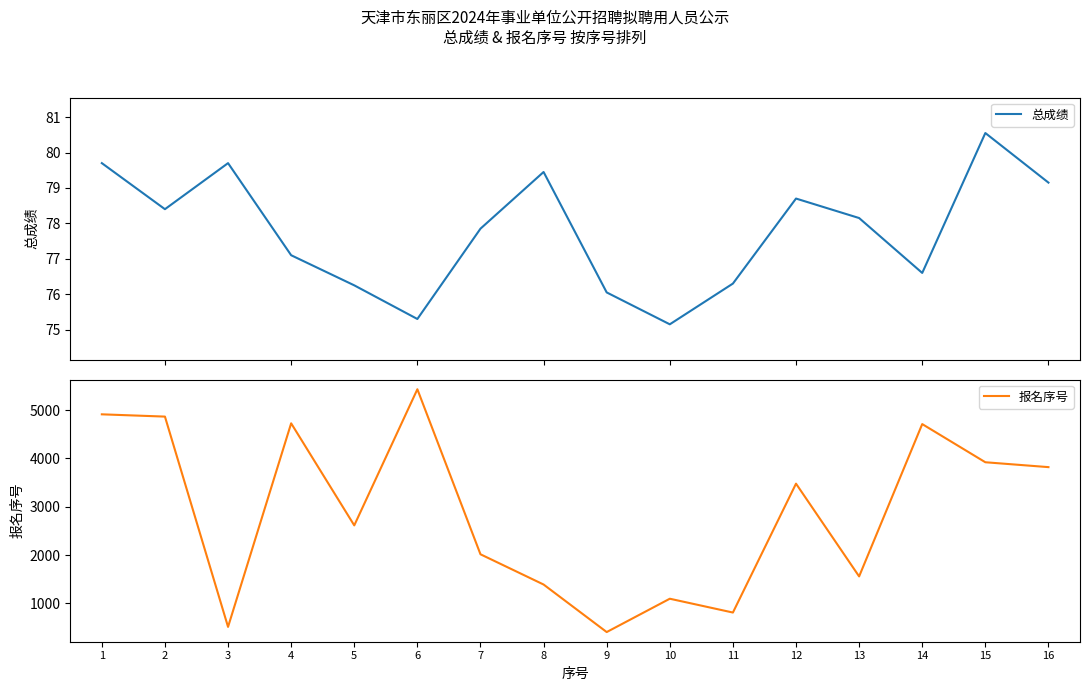

Which series has the largest total across all categories?

报名序号